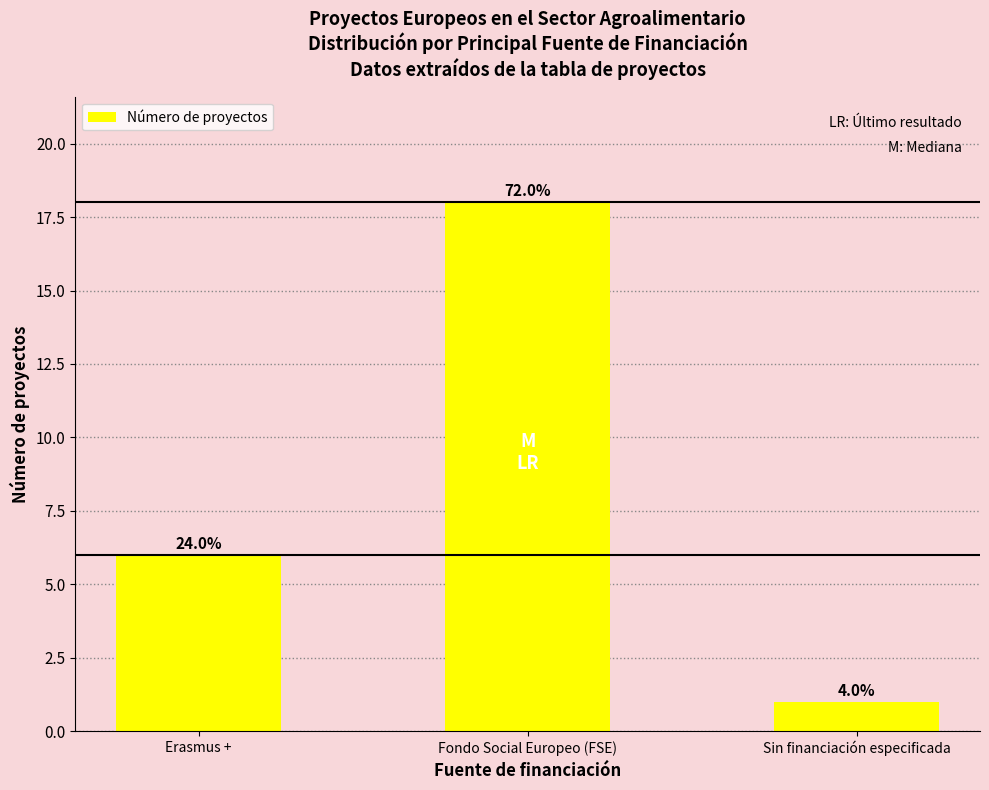

What is the minimum value shown in the chart?

1